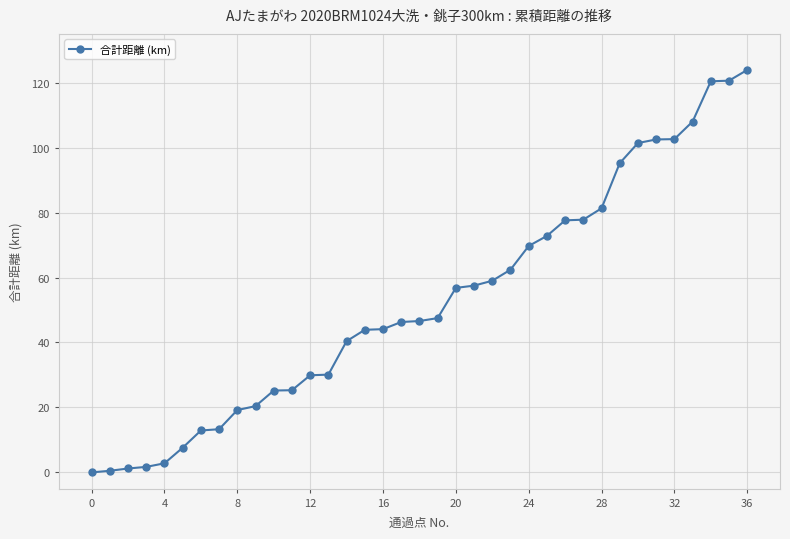

How many lines are shown in the chart?

1